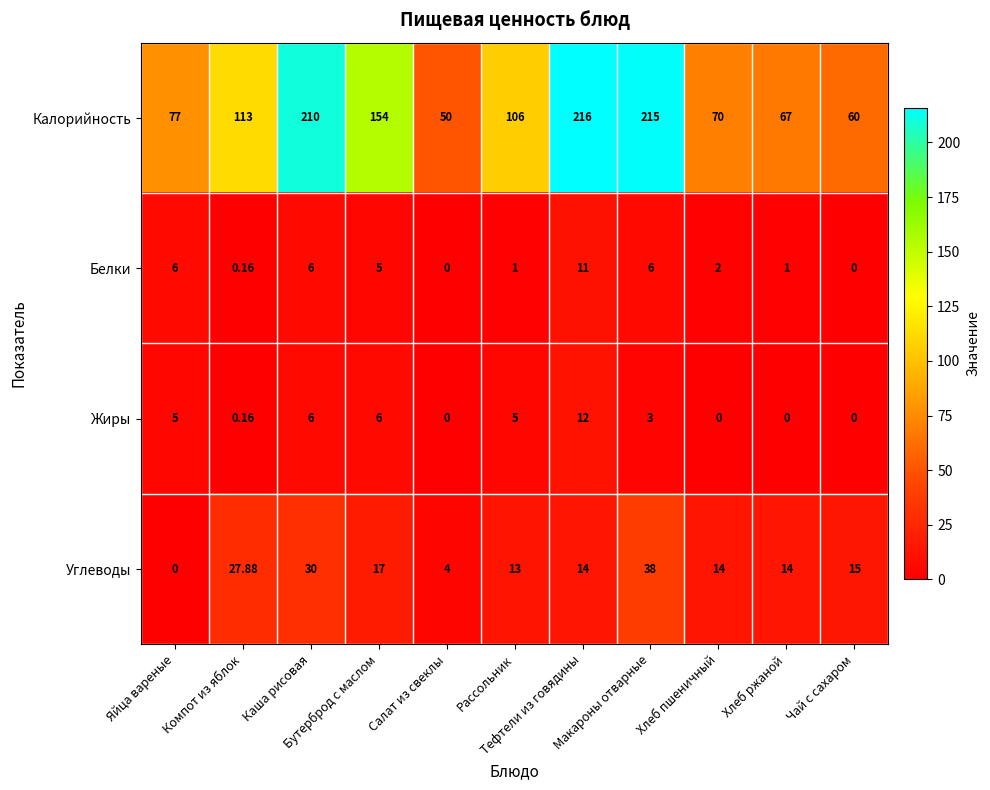

List the series in order of their peak value, lowest first.

Белки, Жиры, Углеводы, Калорийность